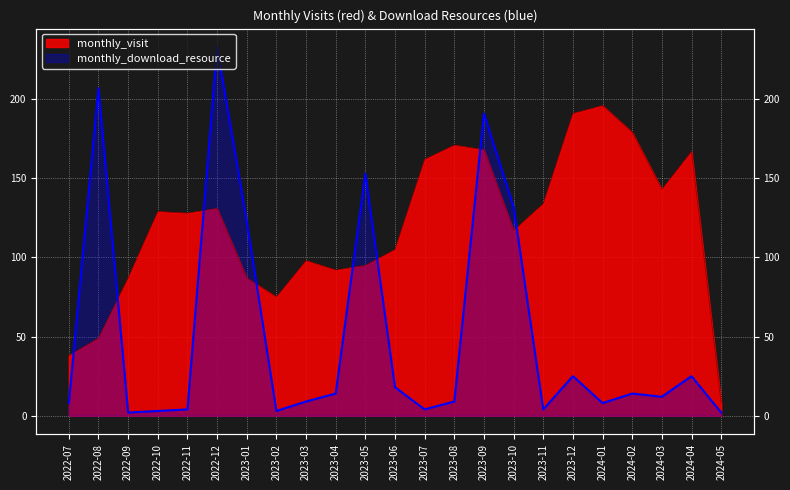

Rank the series by their maximum value, from lowest to highest.

monthly_visit, monthly_download_resource